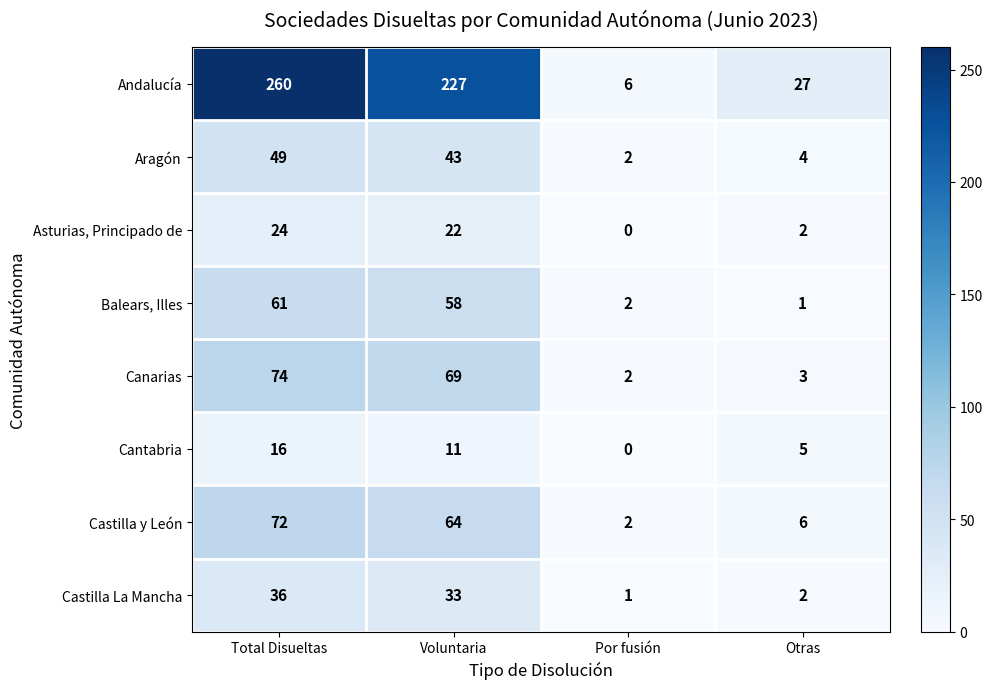

Is the value of Castilla La Mancha at Por fusión greater than the value of Canarias at Por fusión?

No